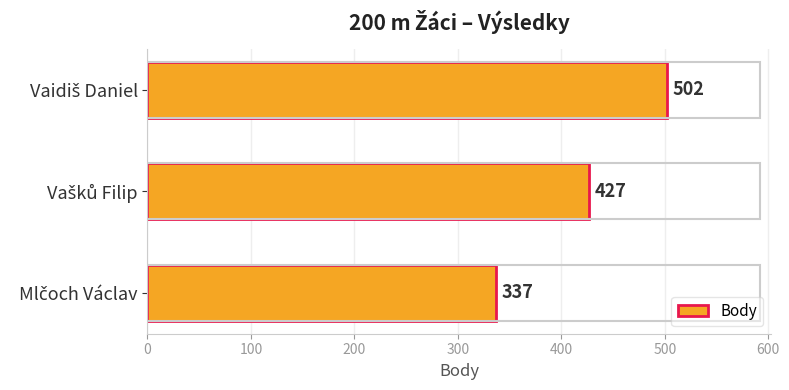

What is the difference between the maximum and minimum values?

165